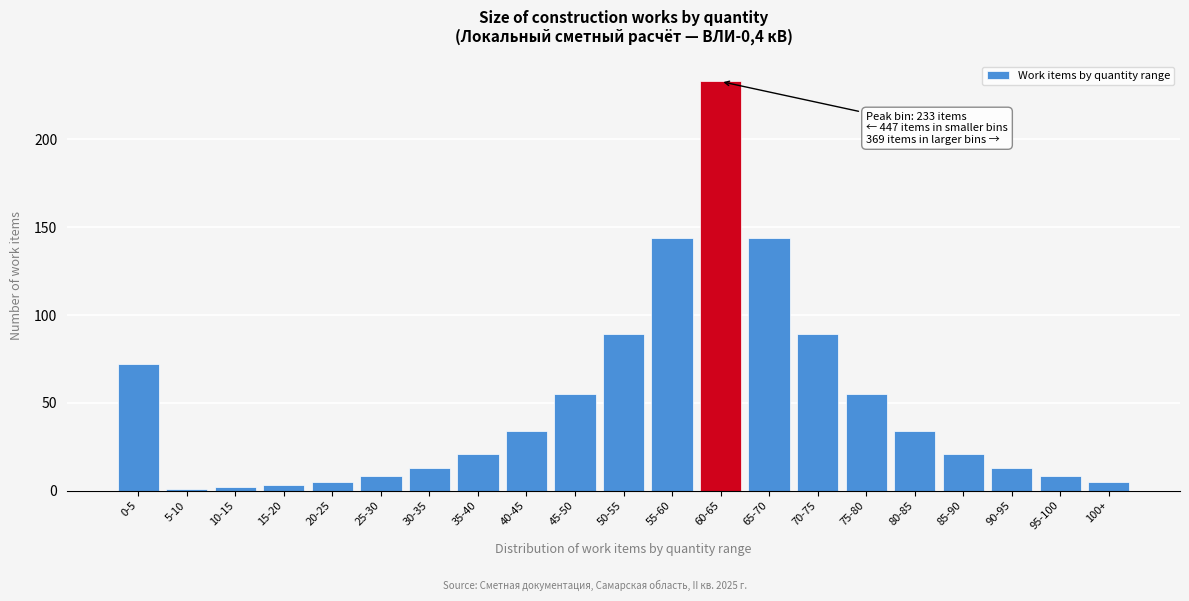

Reading left to right, extract all data points from this chart.

72	1	2	3	5	8	13	21	34	55	89	144	233	144	89	55	34	21	13	8	5